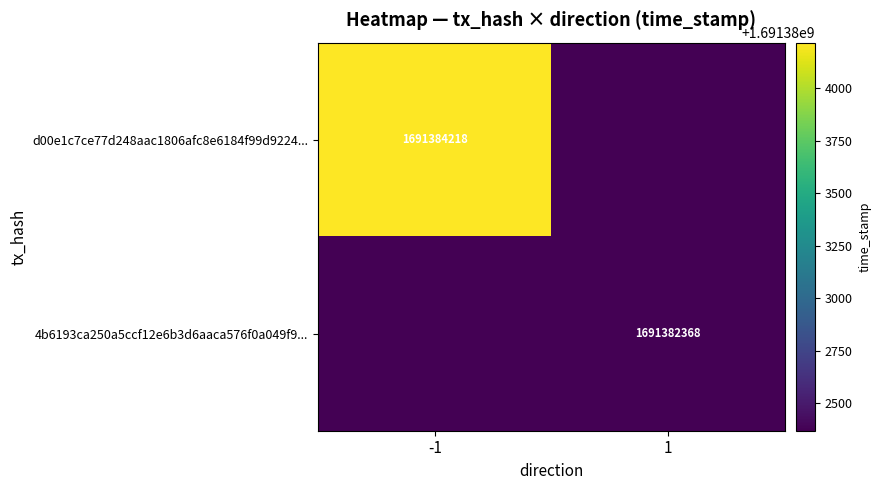

The value of d00e1c7ce77d248aac1806afc8e6184f99d9224... at -1 is 1691384218. True or false?

True